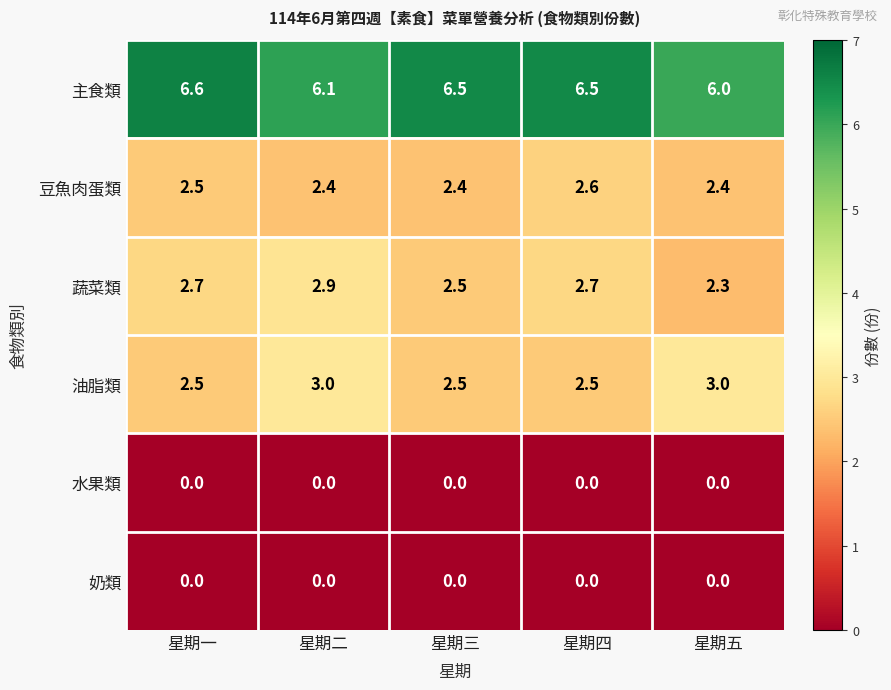

Reading right to left, extract all data points from this chart.

主食類: 星期五=6.0	星期四=6.5	星期三=6.5	星期二=6.1	星期一=6.6
豆魚肉蛋類: 星期五=2.4	星期四=2.6	星期三=2.4	星期二=2.4	星期一=2.5
蔬菜類: 星期五=2.3	星期四=2.7	星期三=2.5	星期二=2.9	星期一=2.7
油脂類: 星期五=3.0	星期四=2.5	星期三=2.5	星期二=3.0	星期一=2.5
水果類: 星期五=0.0	星期四=0.0	星期三=0.0	星期二=0.0	星期一=0.0
奶類: 星期五=0.0	星期四=0.0	星期三=0.0	星期二=0.0	星期一=0.0